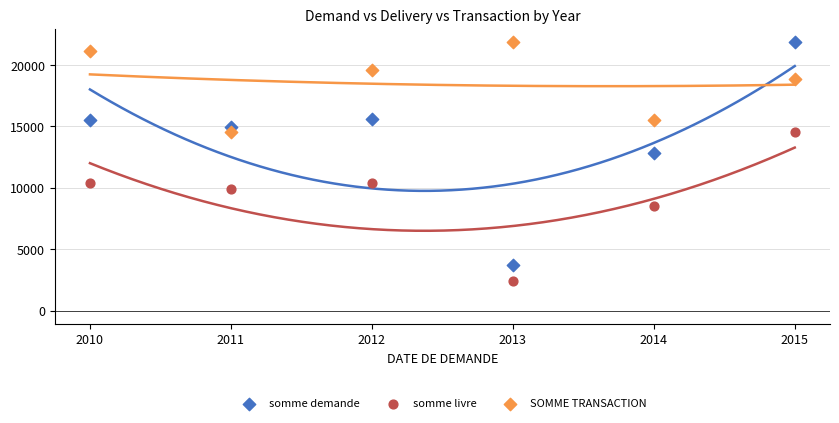

In the SOMME TRANSACTION series, what Y value is closest to 18181?

18853.6